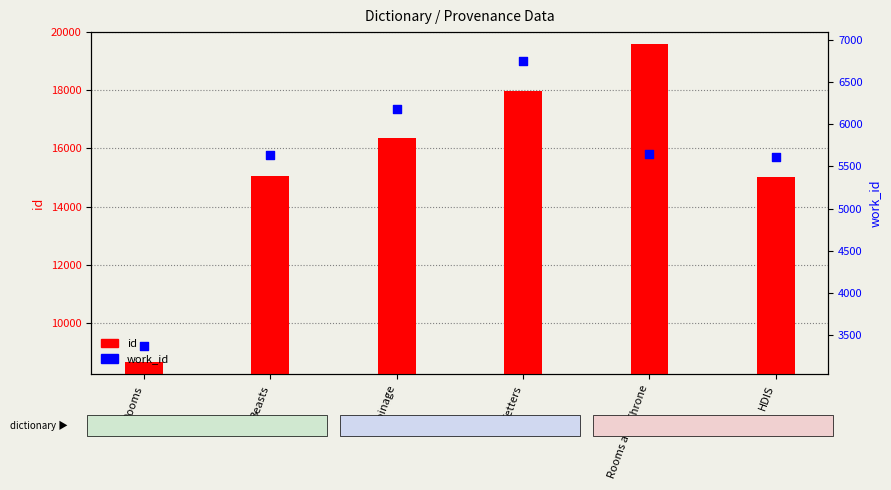

At how many categories does at least one series exceed 18736?

1